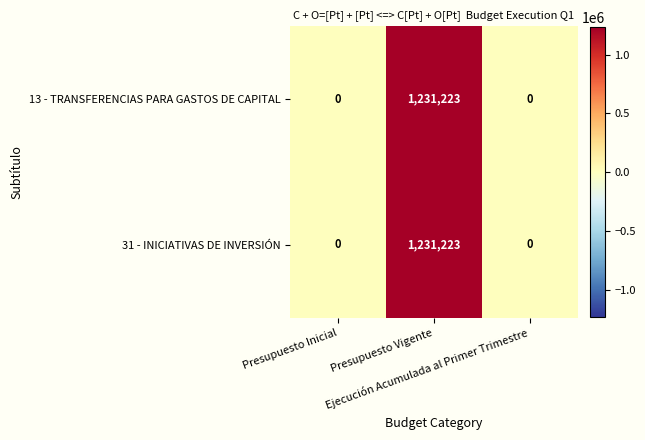

What is the maximum value for 13 - TRANSFERENCIAS PARA GASTOS DE CAPITAL?

1231223